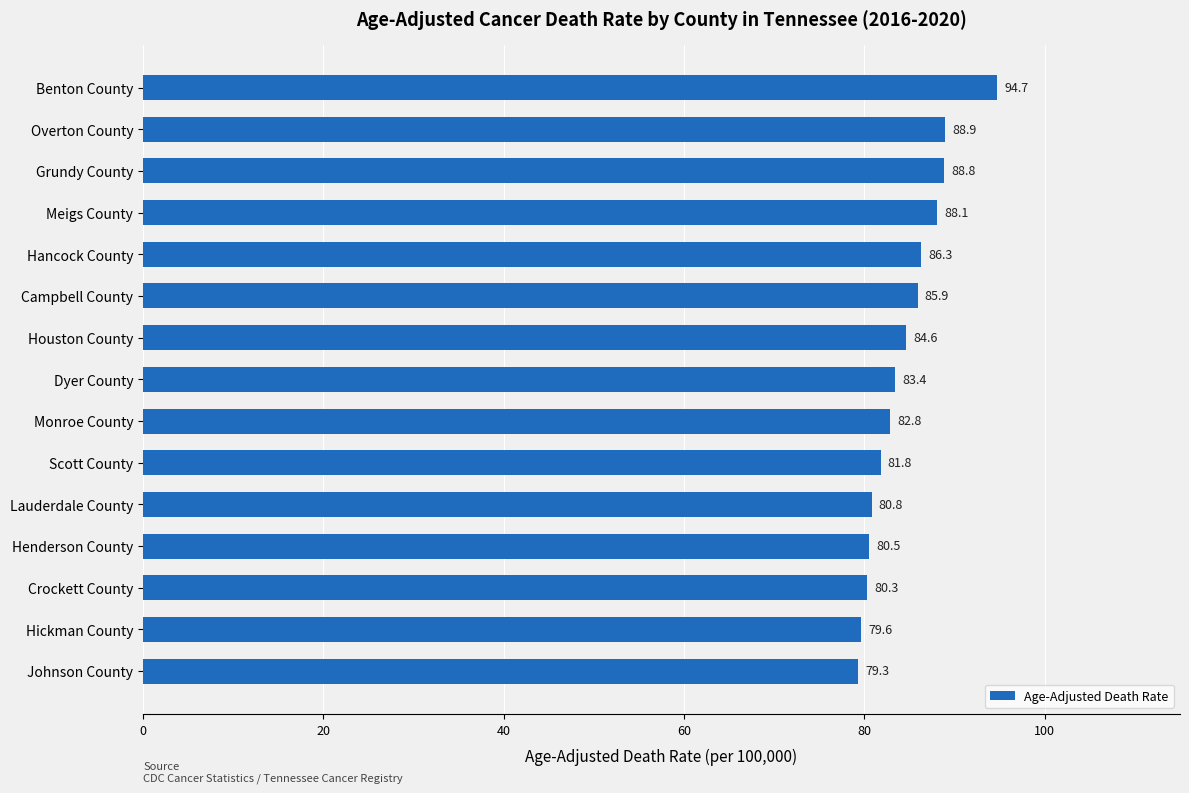

What is the difference between the maximum and minimum values?

15.4